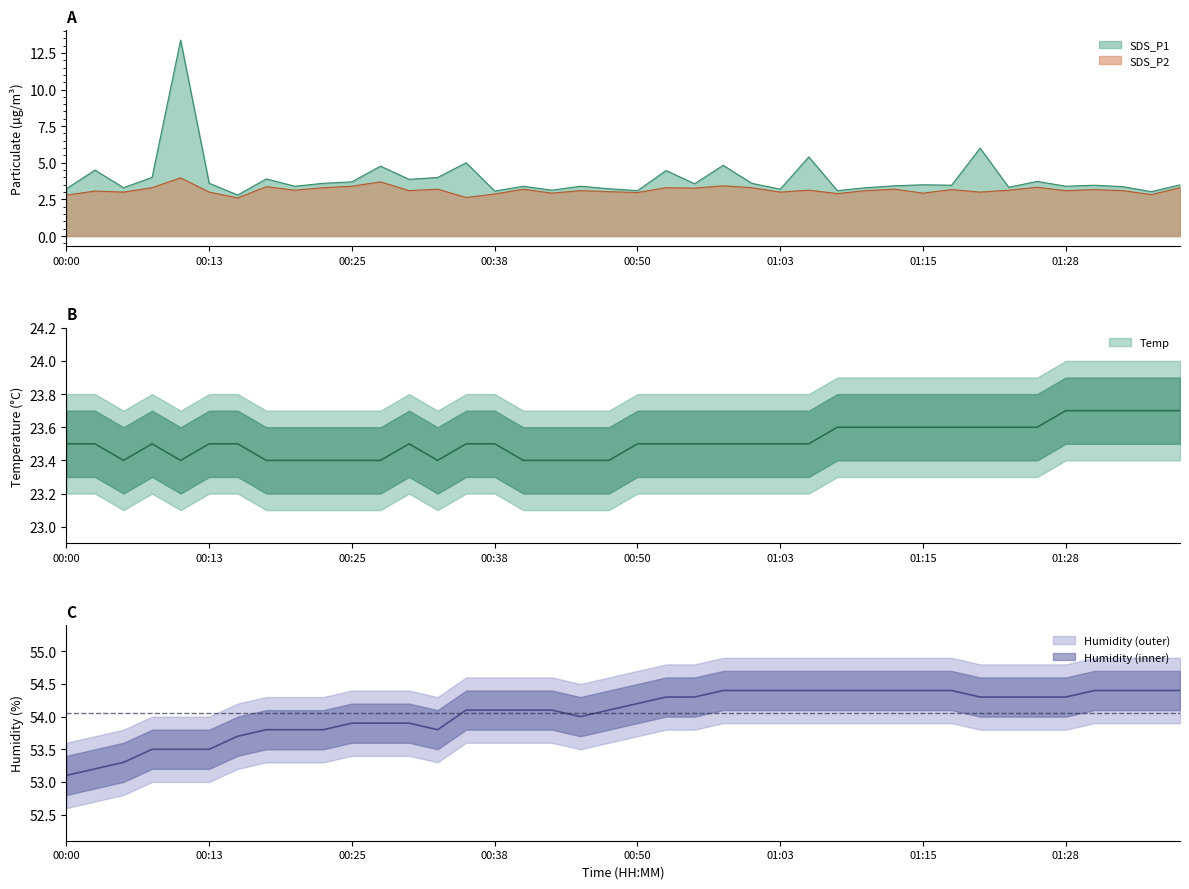

Is the value of SDS_P1 at 01:13 greater than the value of Temp at 01:03?

No